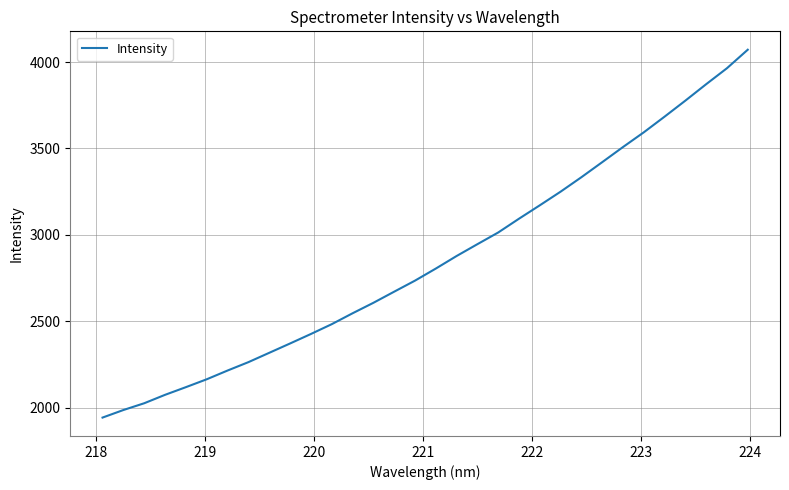

Is this an area chart (filled region under the line)?

No